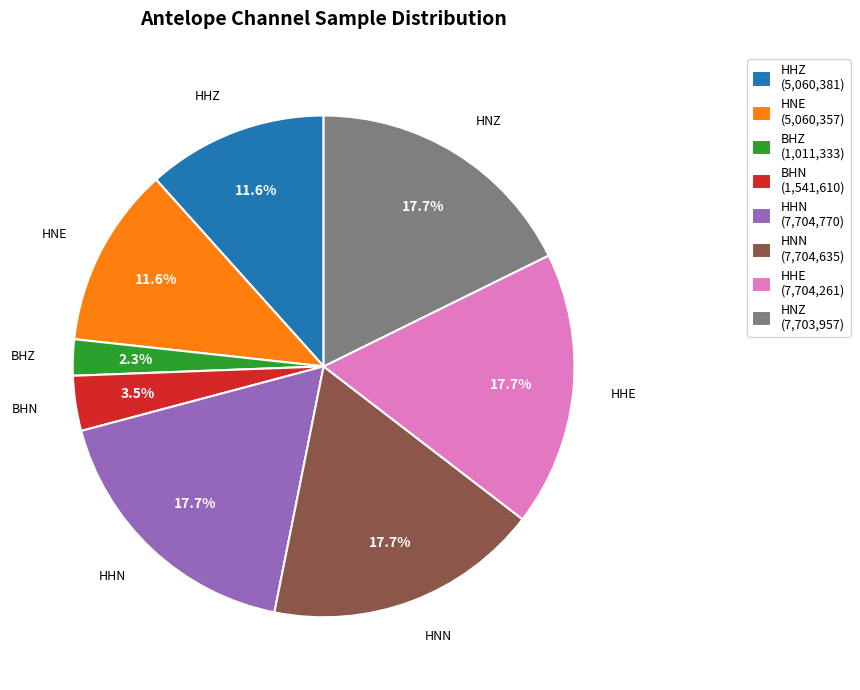

How many segments does this pie chart have?

8